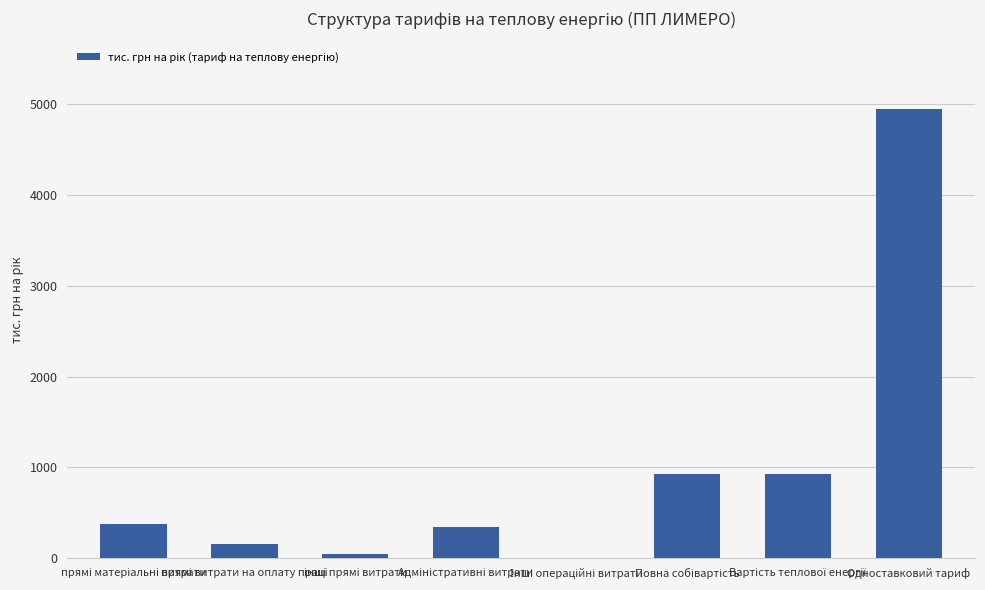

What is the maximum value shown in the chart?

4943.7